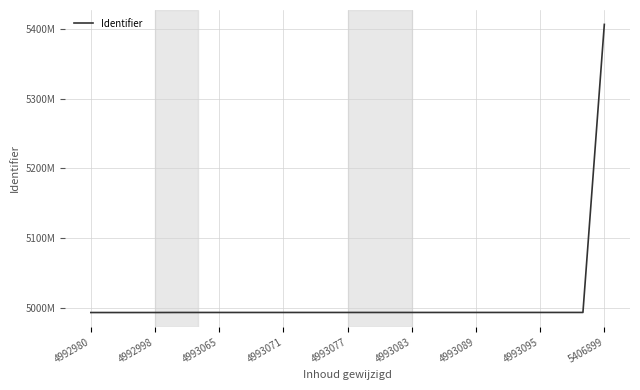

Which label corresponds to the smallest value in the chart?

4992980